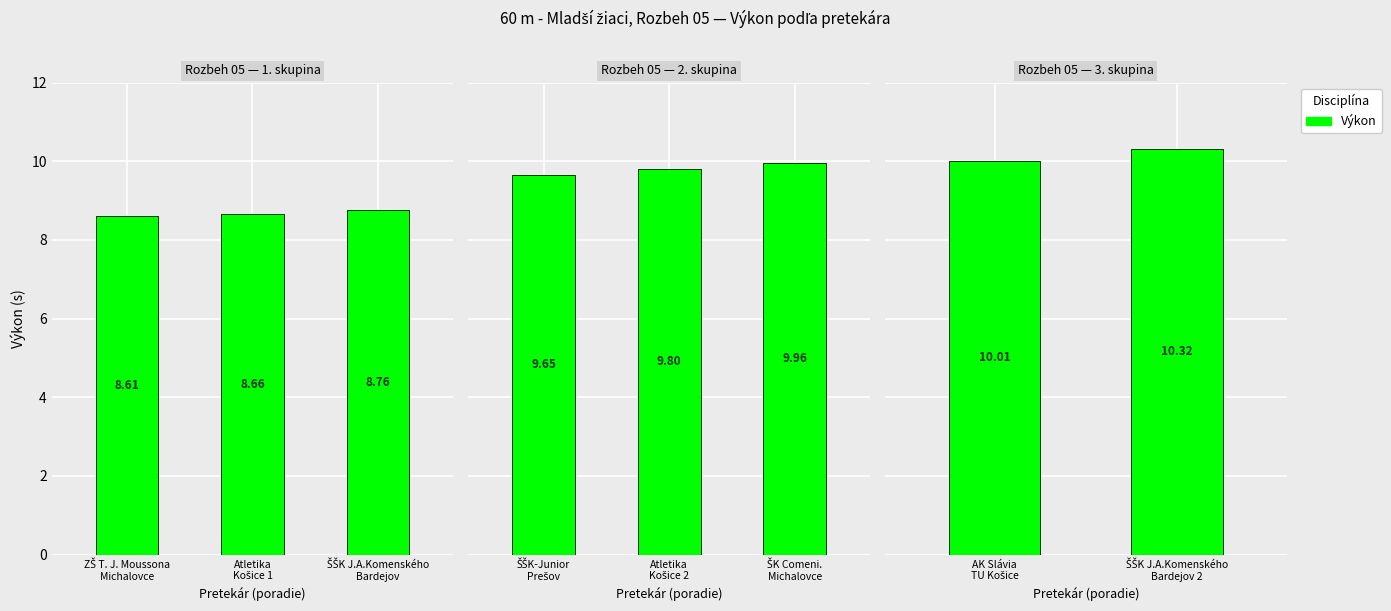

True or false: the data shows 13.9 at ŠŠK J.A.Komenského Bardejov 2.

False